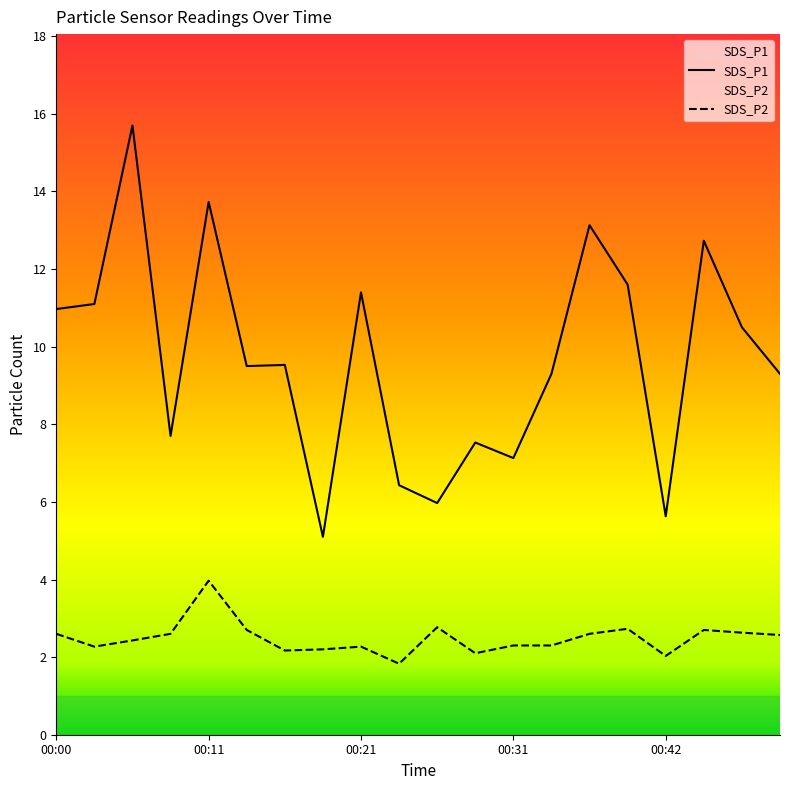

Which has a higher value, 00:03 or 00:31?

00:03